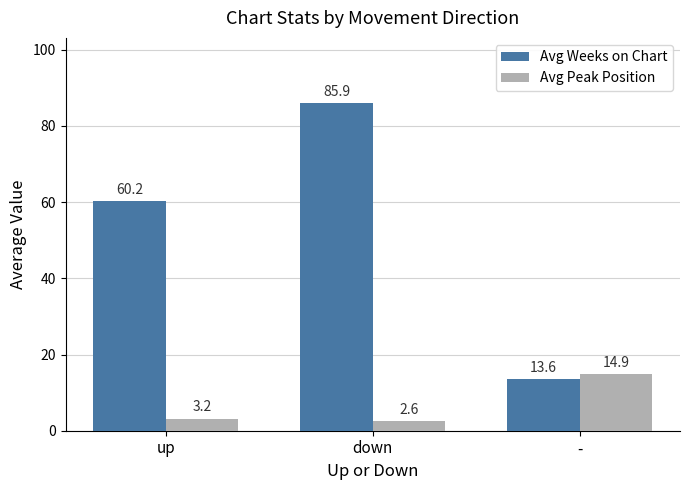

What is the value of the Avg Weeks on Chart bar at the 3rd from the left?

13.6